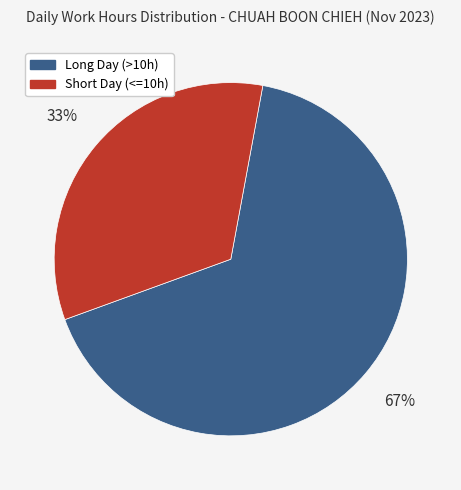

Do Short Day (<=10h) and Long Day (>10h) together represent more than half of the pie?

Yes